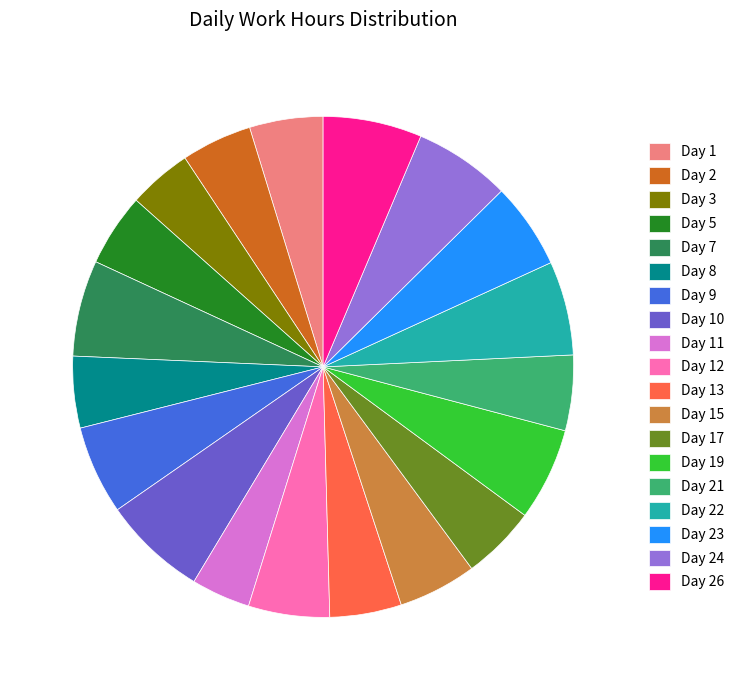

What is the ratio of the value at Day 9 to the value at Day 17?

1.2